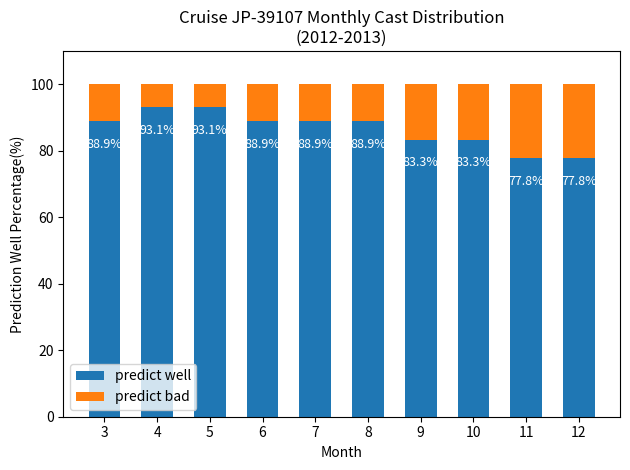

Where does the predict well series first go above 88?

3